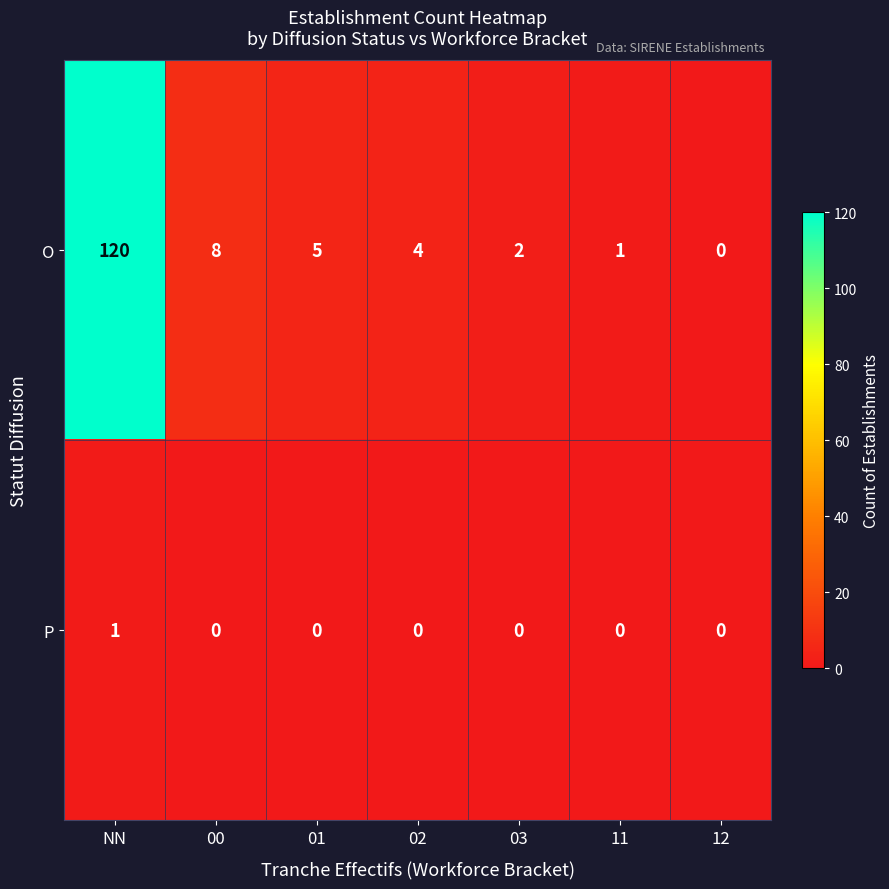

Which label corresponds to the largest value in the chart?

NN